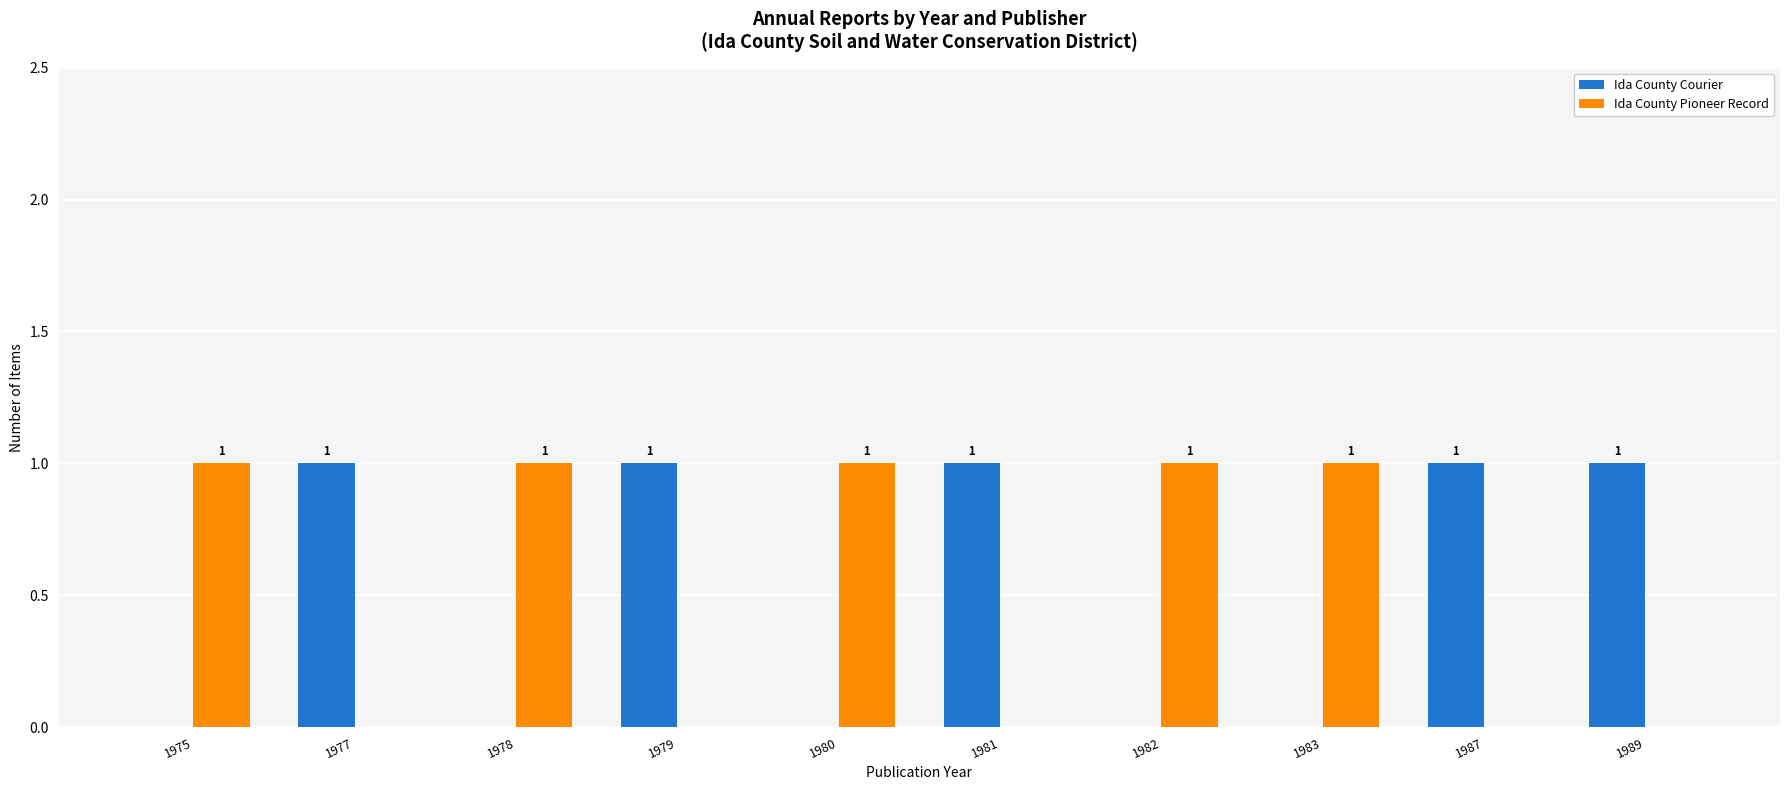

The Ida County Courier series shows 0 at 1982. True or false?

True